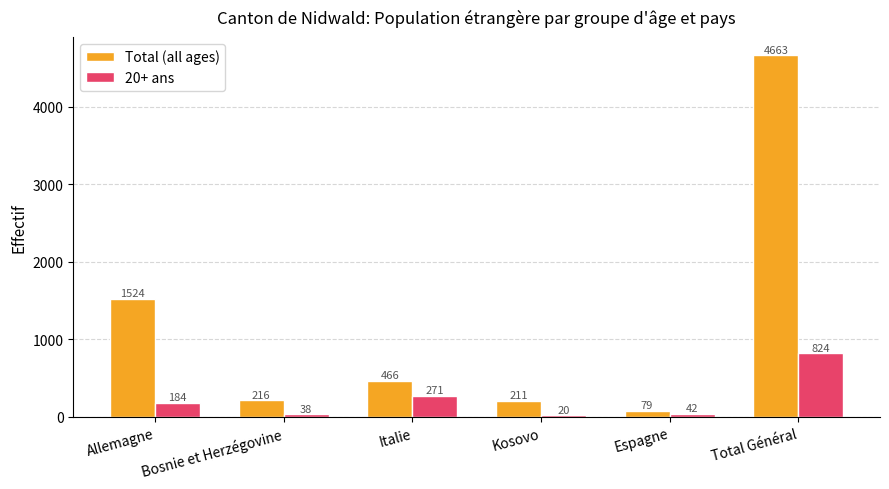

What are all the series names shown in the legend?

Total (all ages), 20+ ans